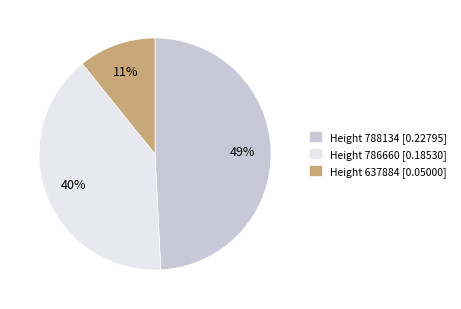

Which category has the biggest portion of the pie?

Height 788134 [0.22795]